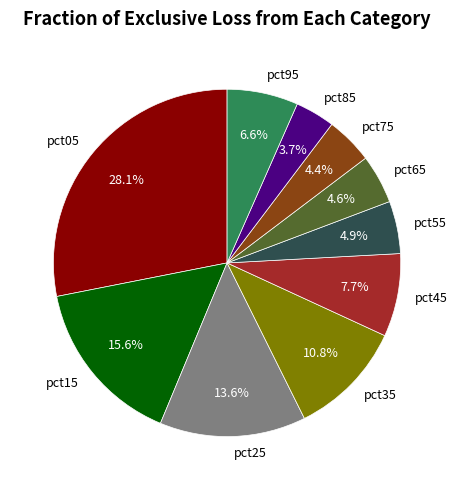

To the nearest percent, what is the average slice percentage?

10%